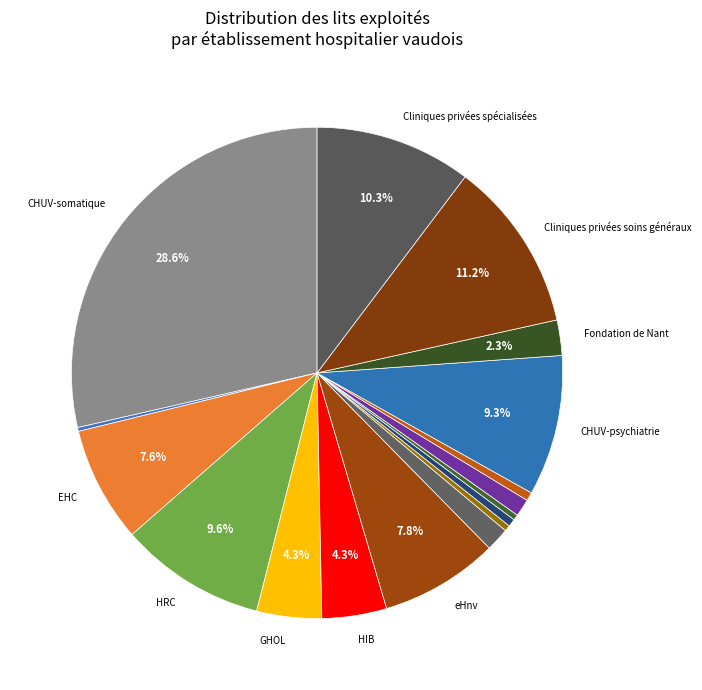

What is the smallest slice in the pie chart?

Ophtalmique